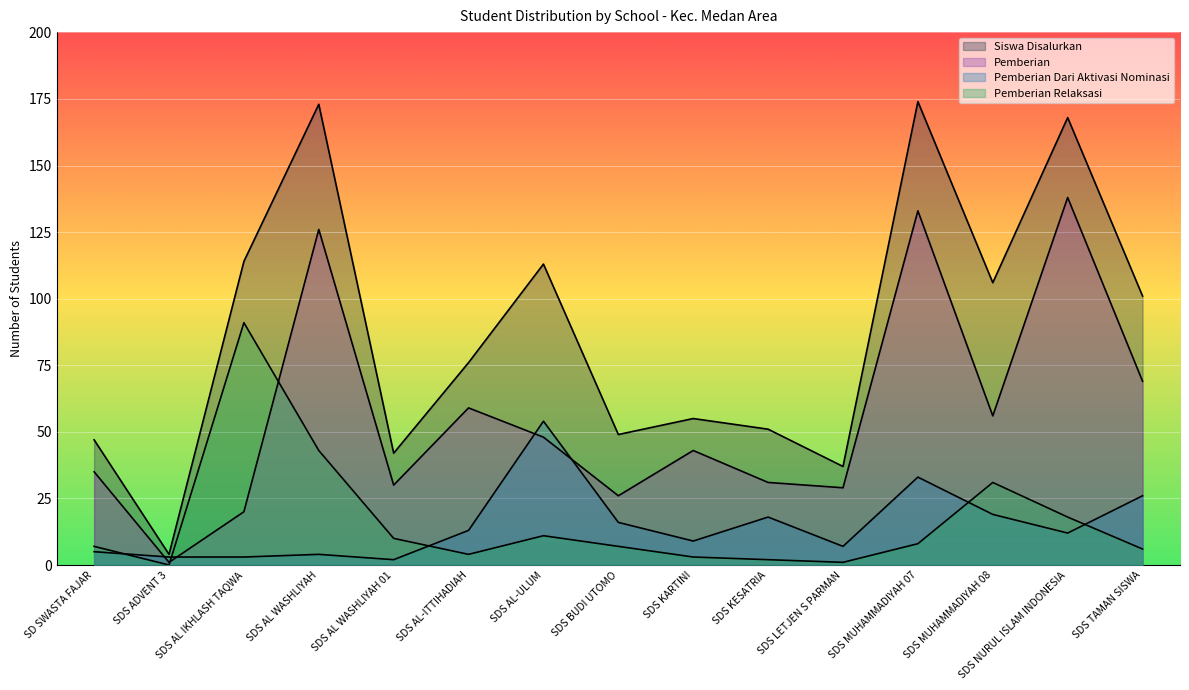

How many interior local peaks does the Pemberian series have?

5